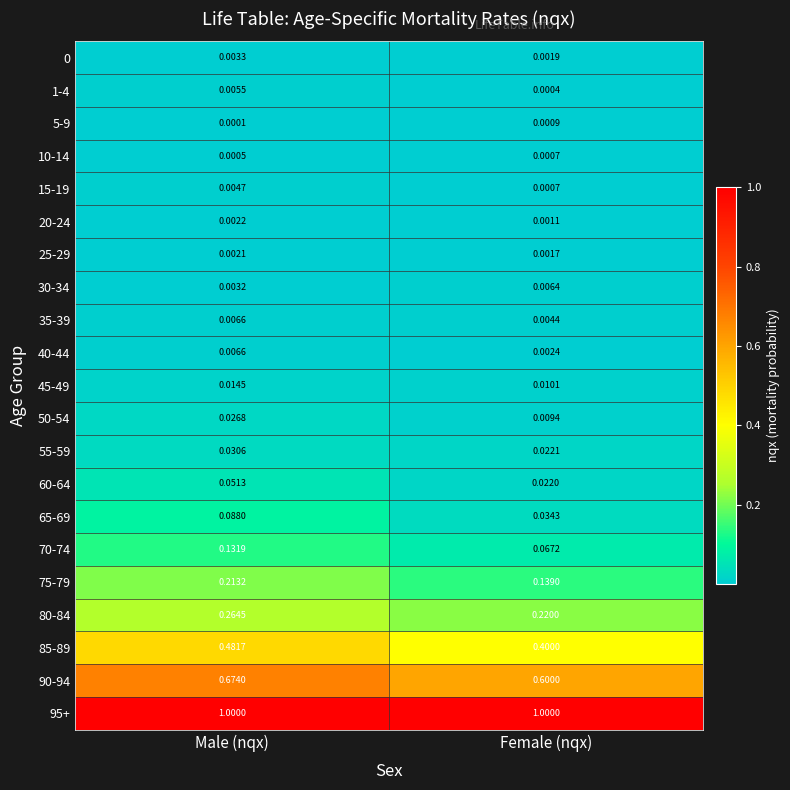

Which label corresponds to the smallest value in the chart?

Male (nqx)